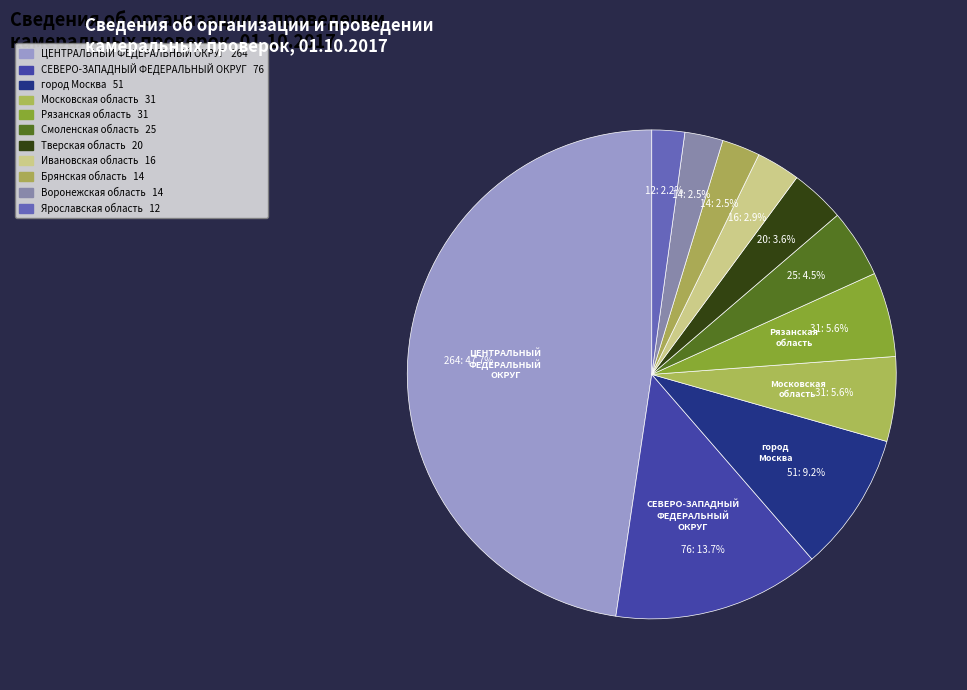

Approximately how many times larger is the value at ЦЕНТРАЛЬНЫЙ ФЕДЕРАЛЬНЫЙ ОКРУГ compared to Тверская область?

13.2